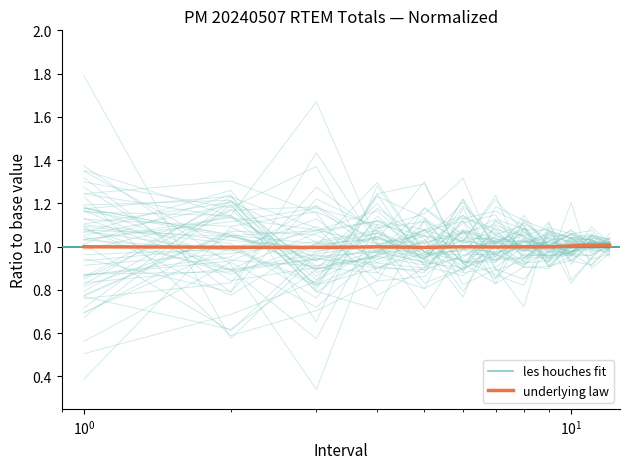

How many lines are shown in the chart?

2